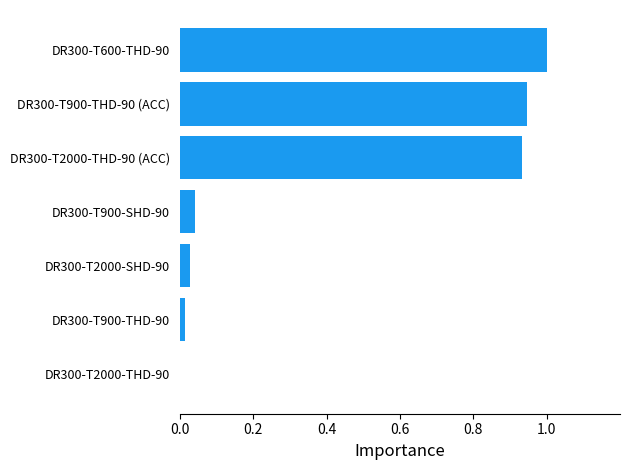

Does the chart contain stacked bars?

No